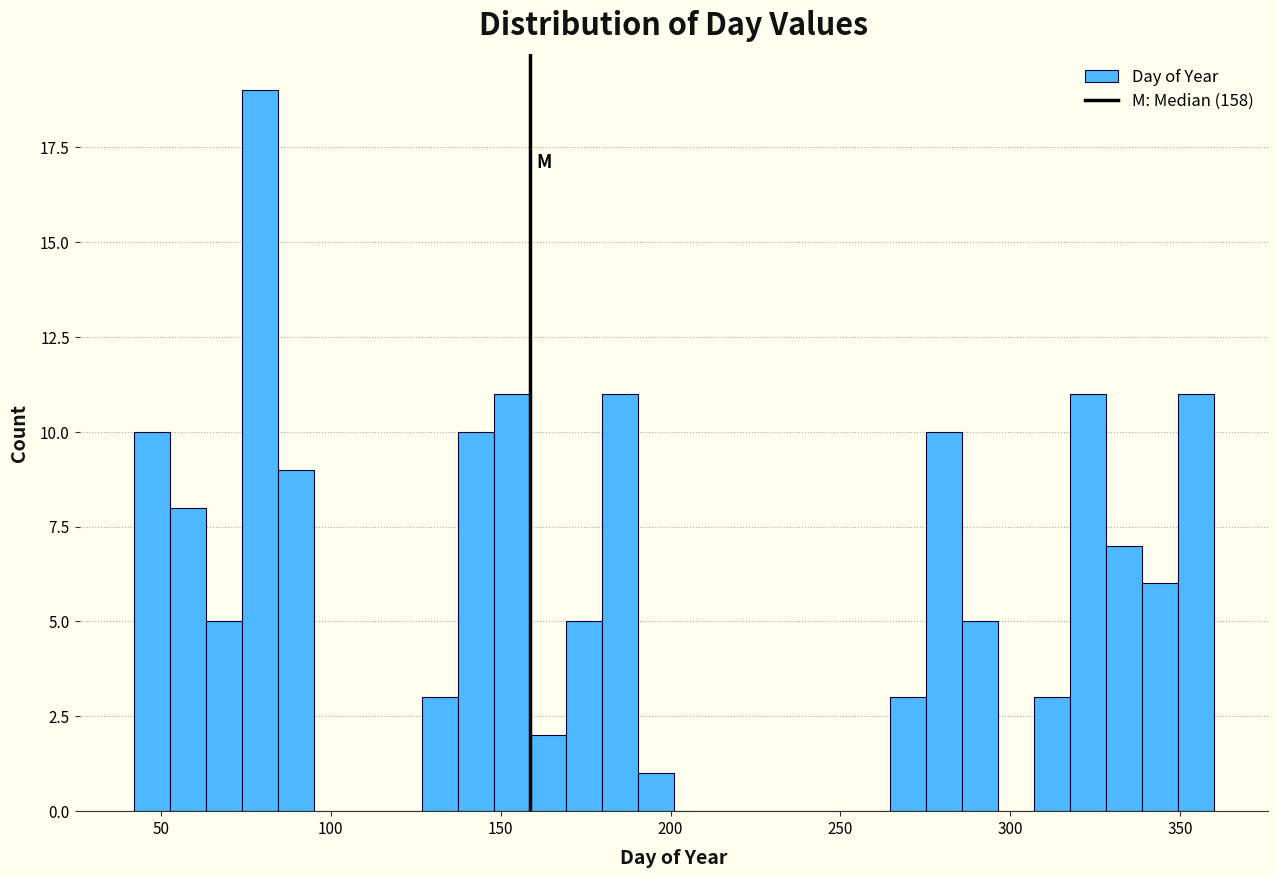

Read against the x-axis, roughly where is the centre of the tallest bar?

80